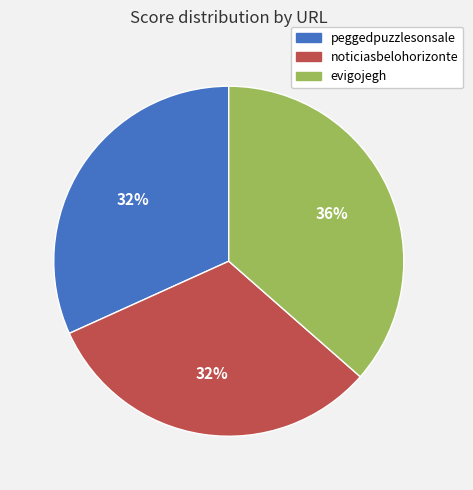

Is there a majority slice in this chart?

No